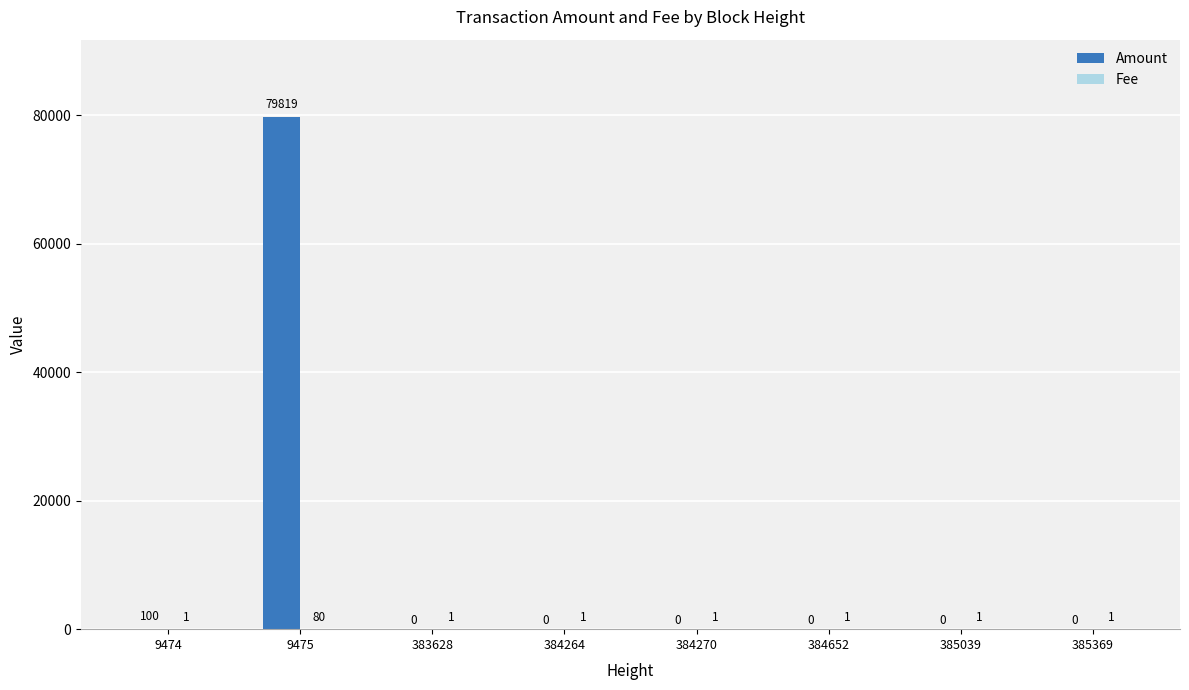

Where is Amount nearest to the value 39909?

9474